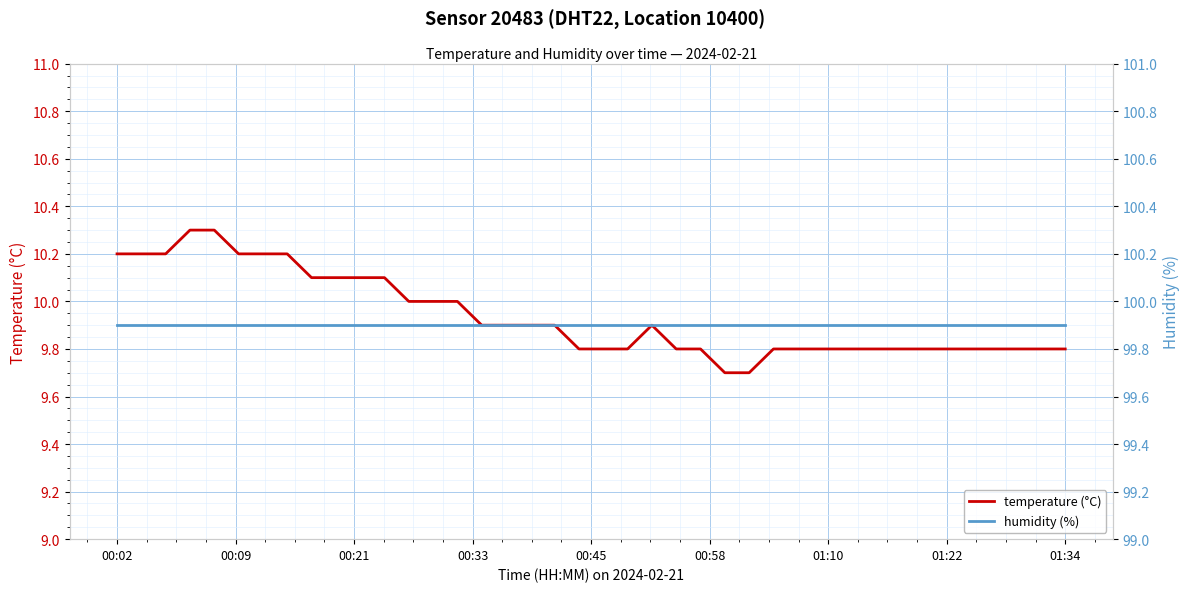

True or false: temperature (°C) has a value of 9.8 at 32.

True